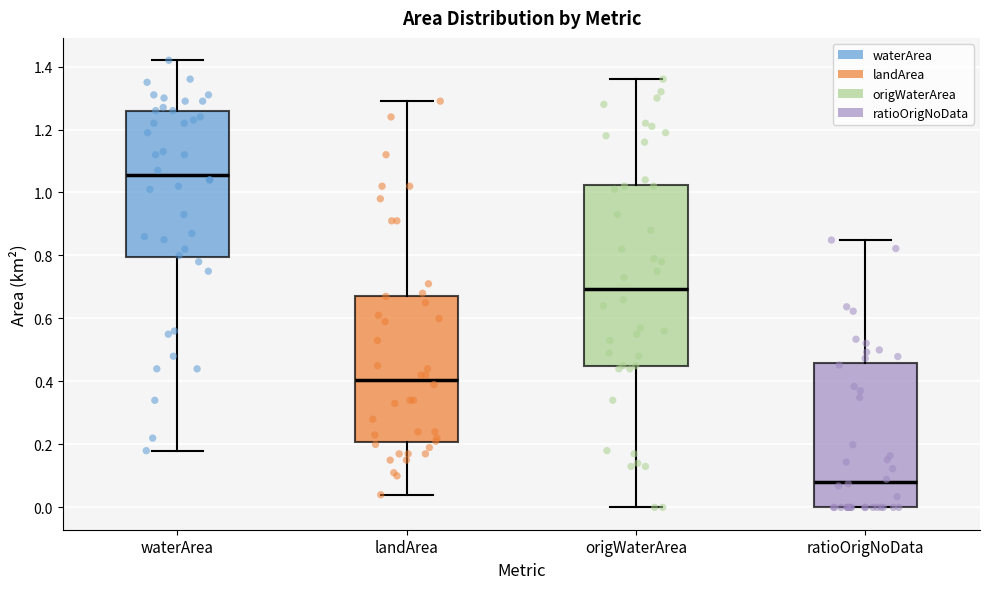

Where does the median line of the box for origWaterArea sit on the y-axis? The values are not printed on the chart, so give them approximately, as read against the axis.

0.70